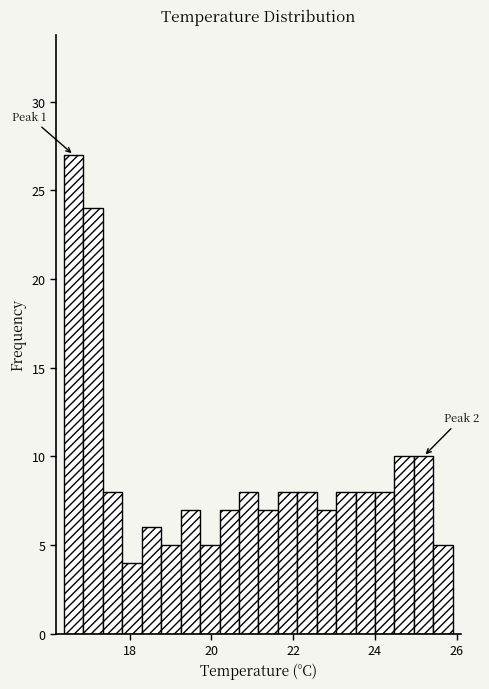

Around what value on the x-axis is the tallest bar? Give the approximate position of its centre, as read against the axis.

16.6